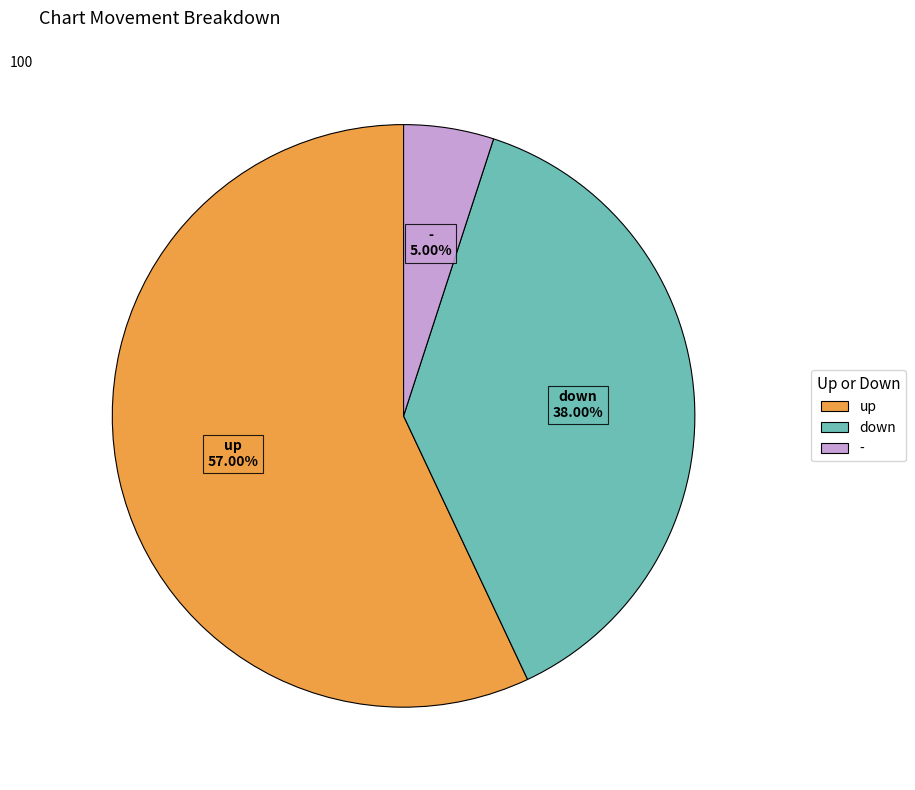

How many slices are in this pie chart?

3